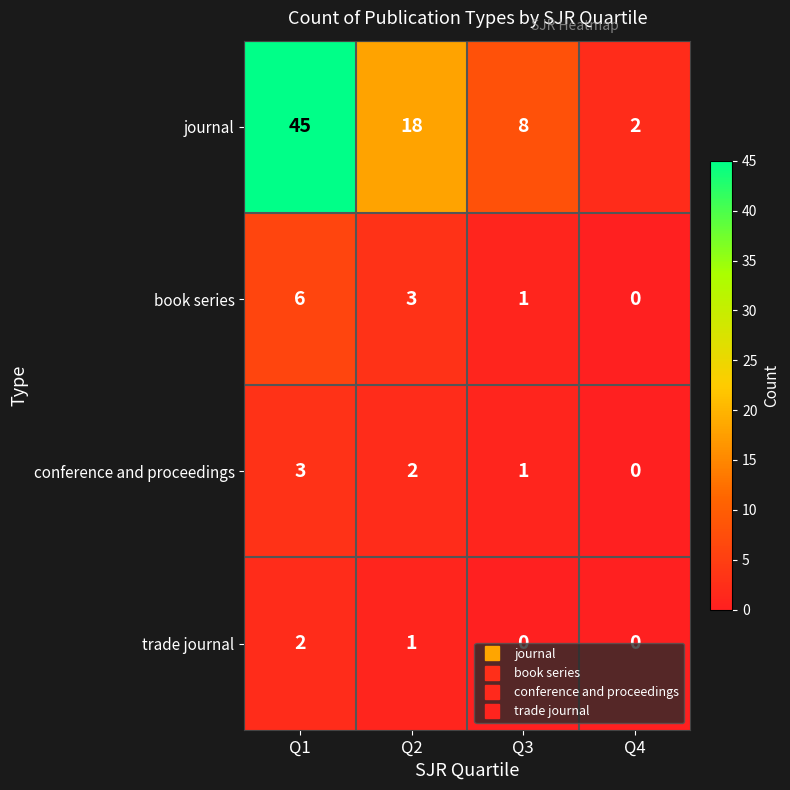

What is the difference between the maximum and minimum values in the conference and proceedings series?

3